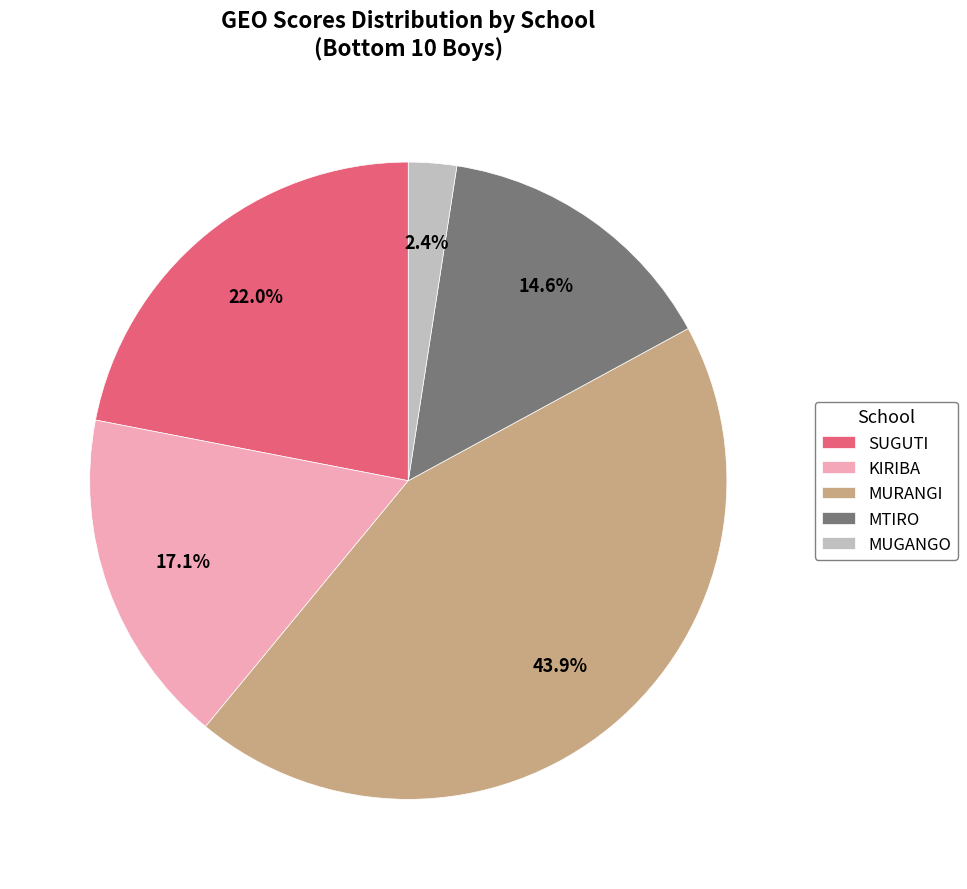

Which has a higher value, SUGUTI or MTIRO?

SUGUTI